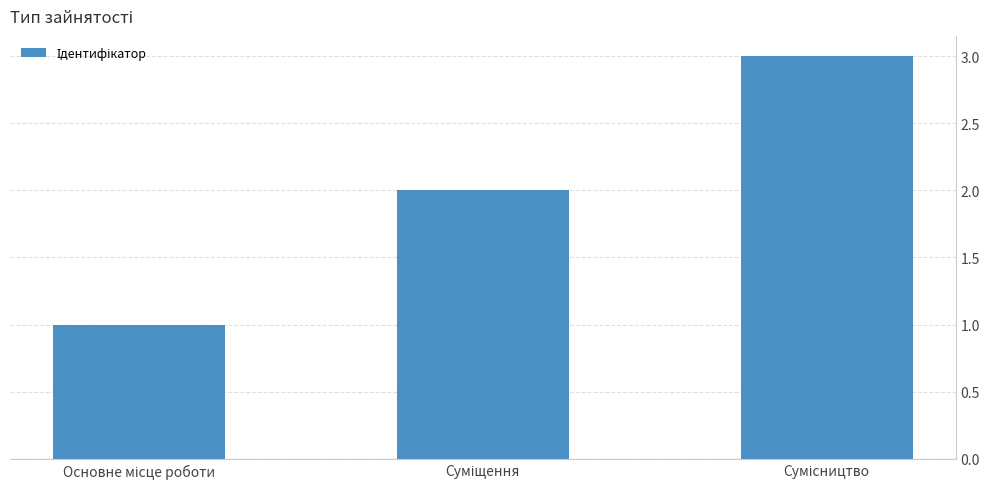

What is the value of the 3rd bar from the left?

3